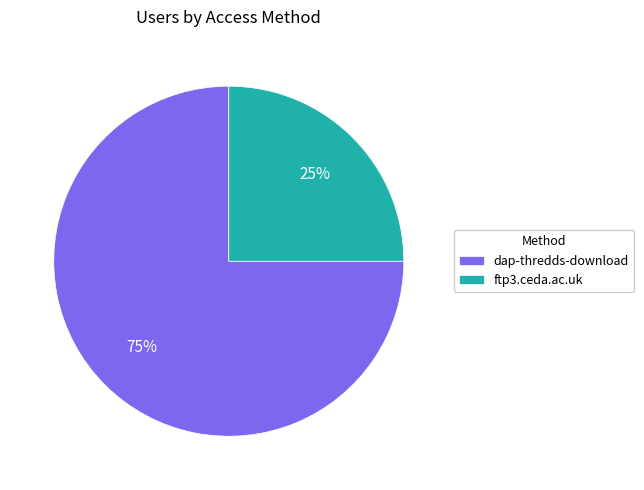

To the nearest percent, what portion does dap-thredds-download represent?

75%